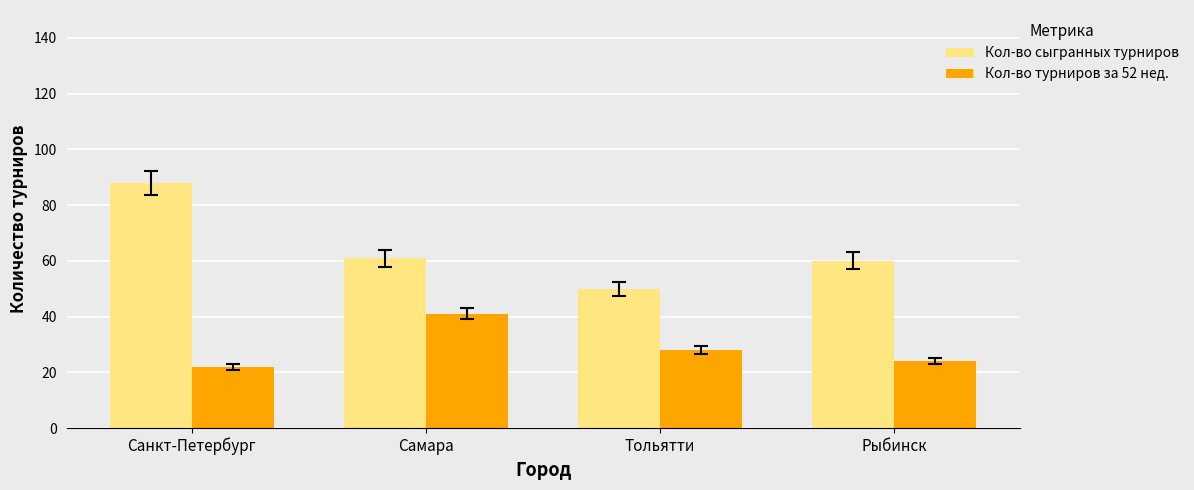

What is the spread (max minus min) of values at Тольятти?

22